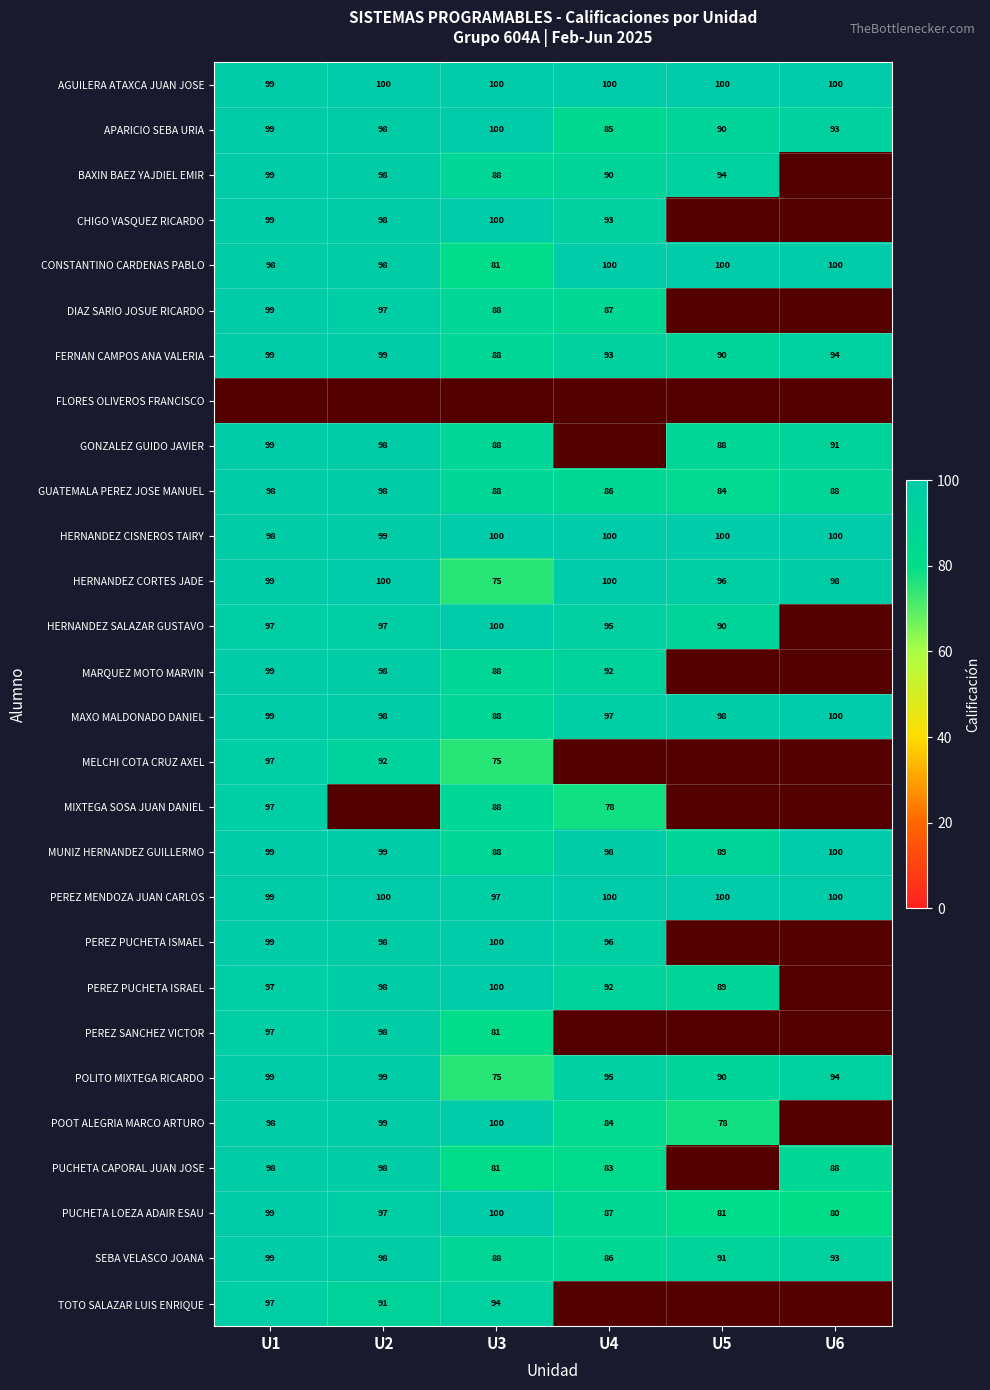

Rank the categories by PUCHETA LOEZA ADAIR ESAU value from lowest to highest.

U6, U5, U4, U2, U1, U3